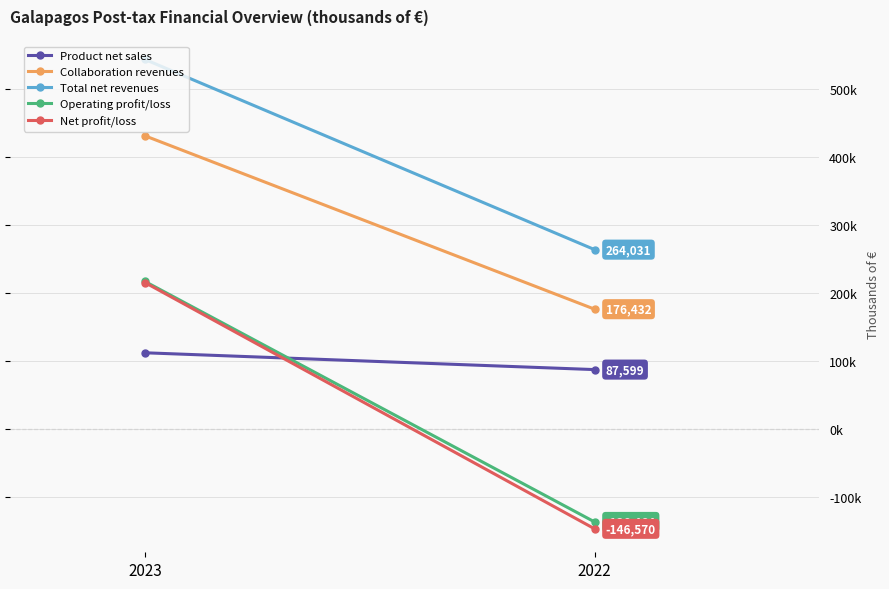

Which series has the widest spread of values?

Net profit/loss